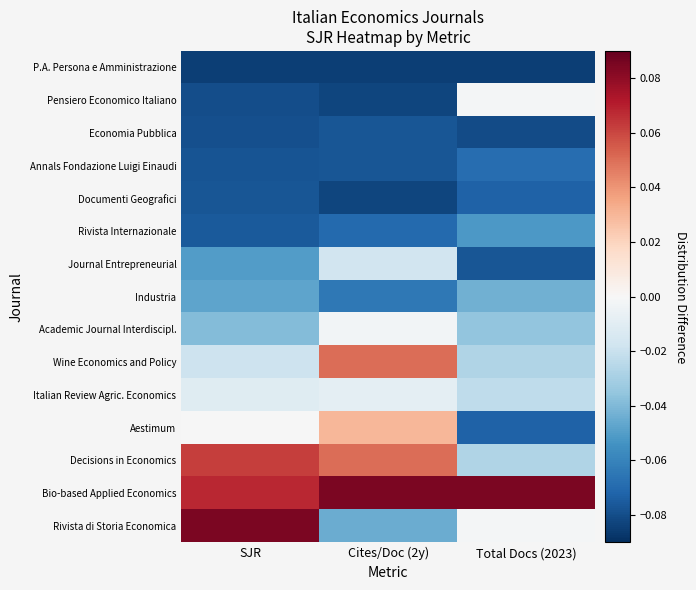

Rank the series at Cites/Doc (2y) from lowest to highest value.

P.A. Persona e Amministrazione, Pensiero Economico Italiano, Documenti Geografici, Economia Pubblica, Annals Fondazione Luigi Einaudi, Rivista Internazionale, Industria, Rivista di Storia Economica, Journal Entrepreneurial, Italian Review Agric. Economics, Academic Journal Interdiscipl., Aestimum, Wine Economics and Policy, Decisions in Economics, Bio-based Applied Economics